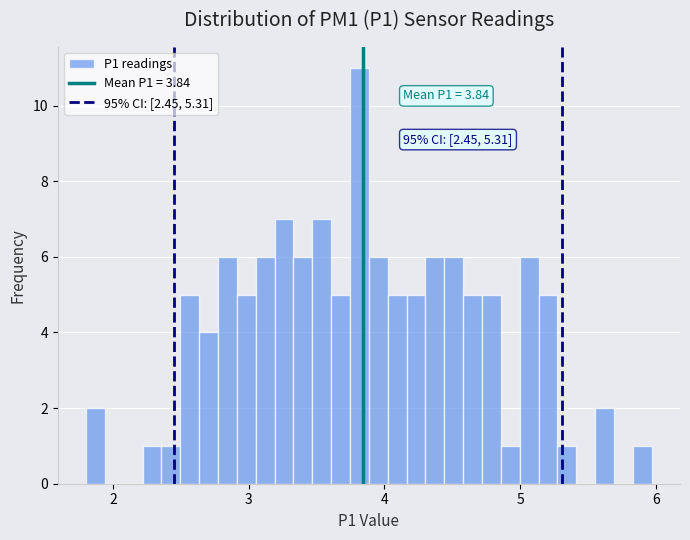

Around what value on the x-axis is the tallest bar? Give the approximate position of its centre, as read against the axis.

3.8